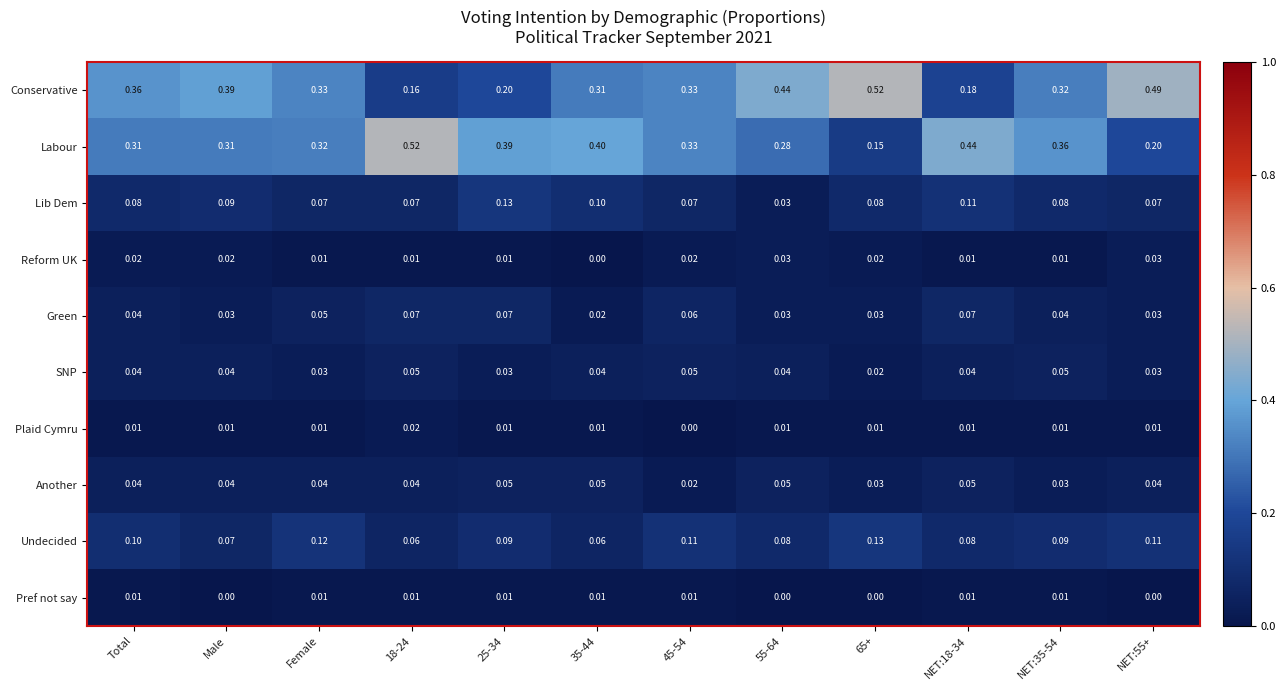

Between 18-24 and NET:18-34, which series saw the biggest shift?

Labour